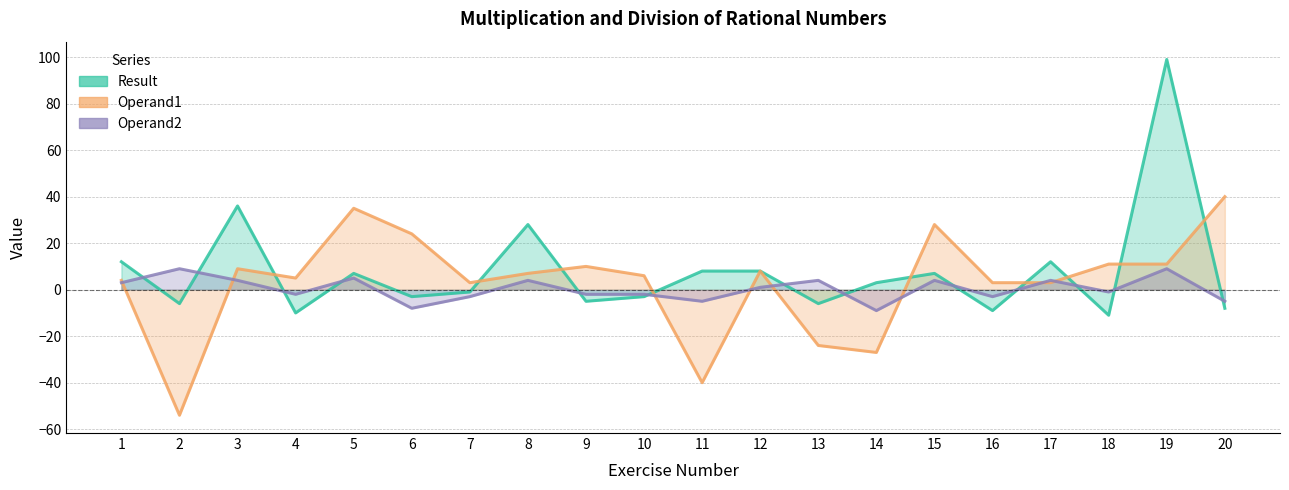

What is the maximum value for Operand2?

9